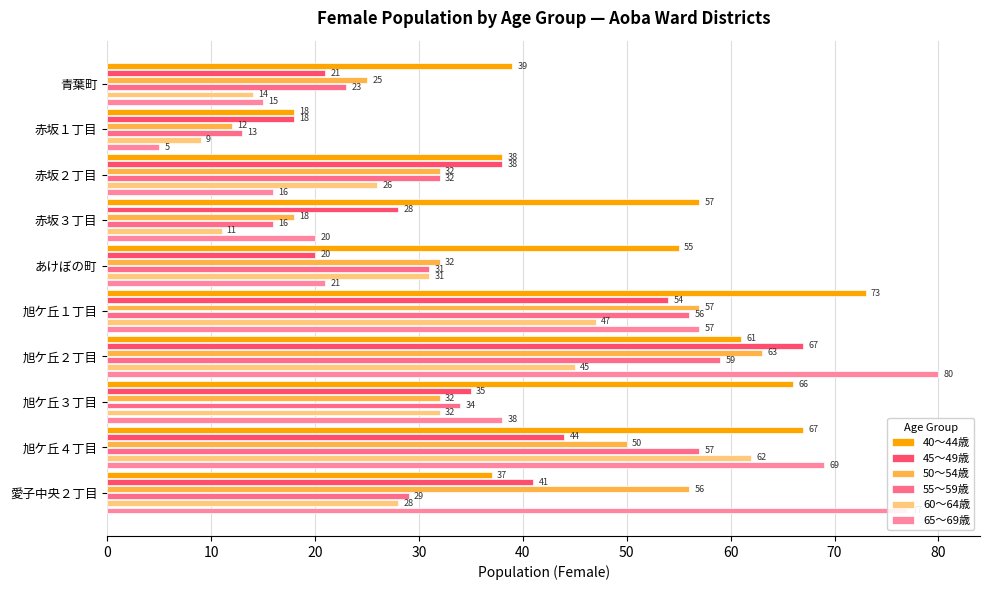

Reading left to right, extract all data points from this chart.

40～44歳: 39	18	38	57	55	73	61	66	67	37
45～49歳: 21	18	38	28	20	54	67	35	44	41
50～54歳: 25	12	32	18	32	57	63	32	50	56
55～59歳: 23	13	32	16	31	56	59	34	57	29
60～64歳: 14	9	26	11	31	47	45	32	62	28
65～69歳: 15	5	16	20	21	57	80	38	69	77